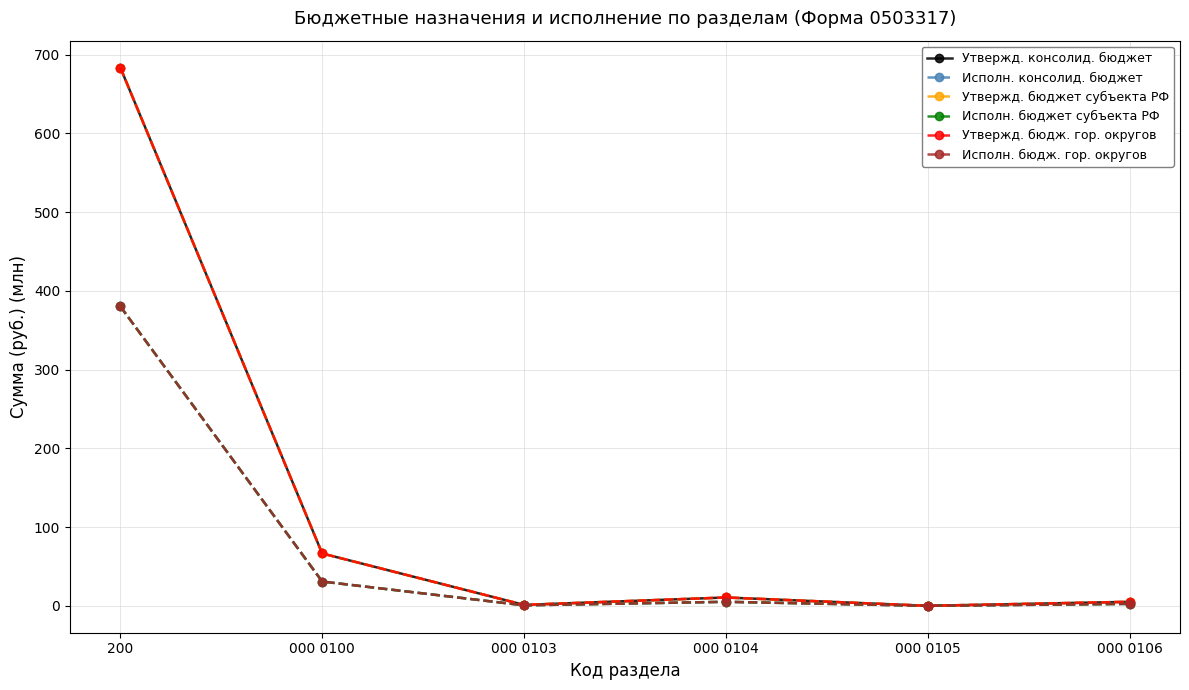

Does the chart have visible grid lines?

Yes